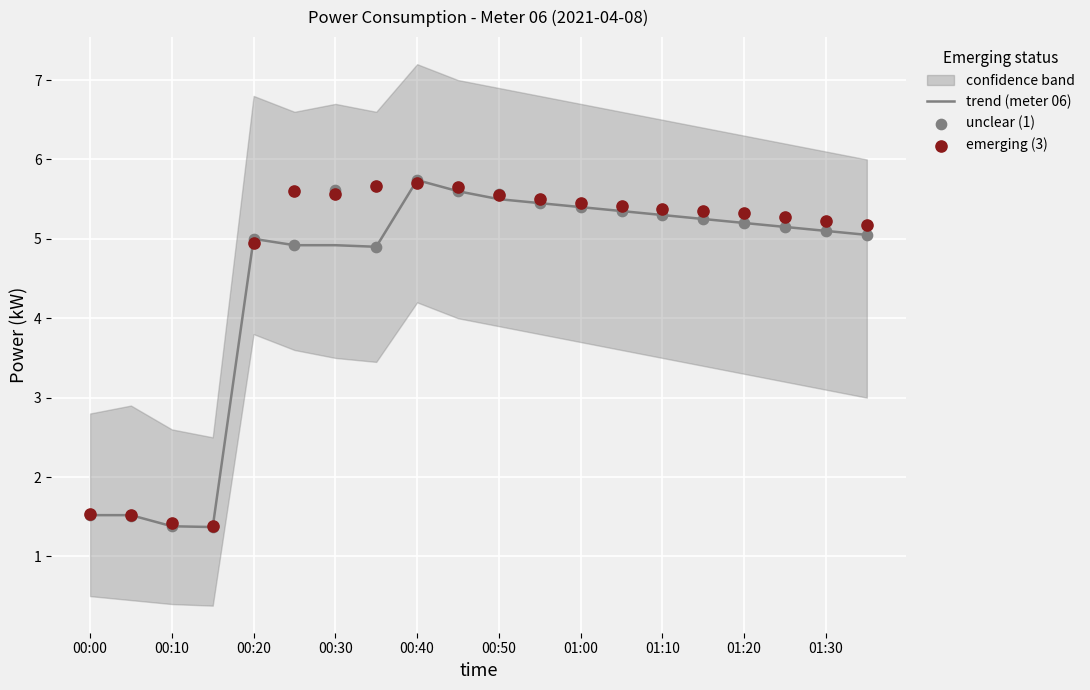

True or false: trend (meter 06) has a value of 2.4 at 01:00.

False